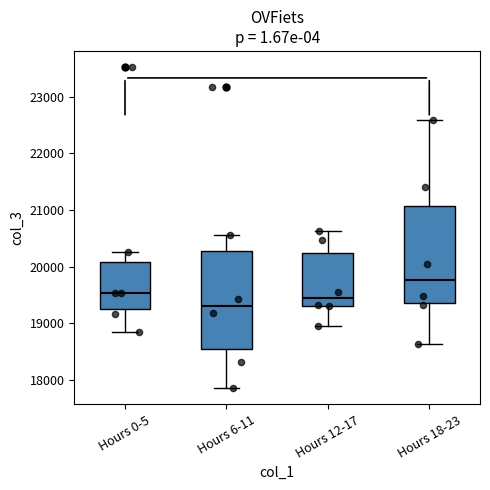

Which box has the highest median line?

Hours 18-23